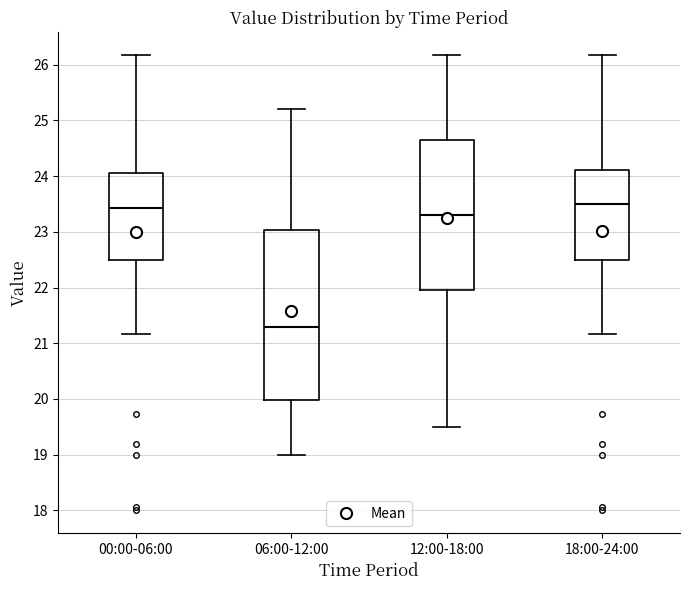

Where does the upper whisker of the box for 18:00-24:00 end on the y-axis? The values are not printed on the chart, so give them approximately, as read against the axis.

26.2